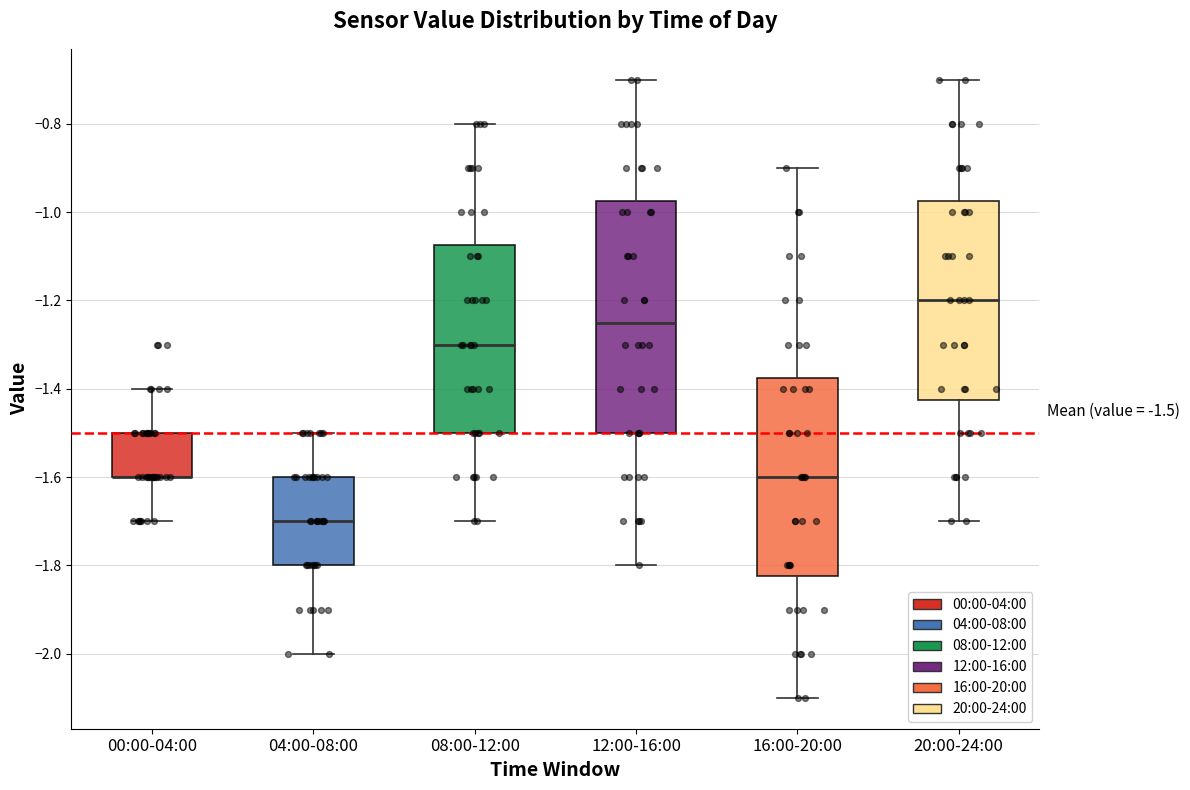

Comparing the boxes themselves (not the whiskers), which one is the tallest?

12:00-16:00